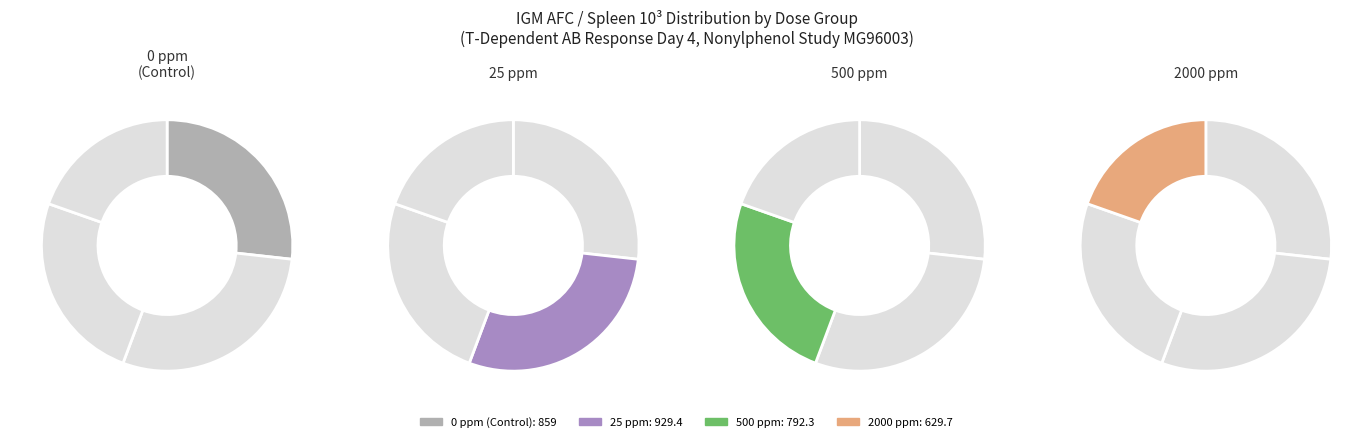

Approximately how many times larger is the value at 0 ppm (Control) compared to 25 ppm?

0.9